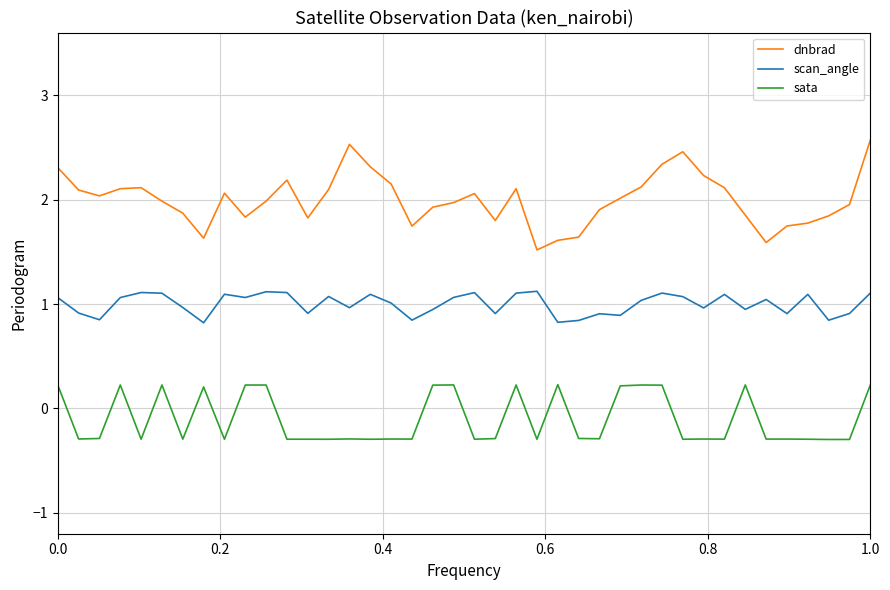

Which series has the largest total across all categories?

dnbrad